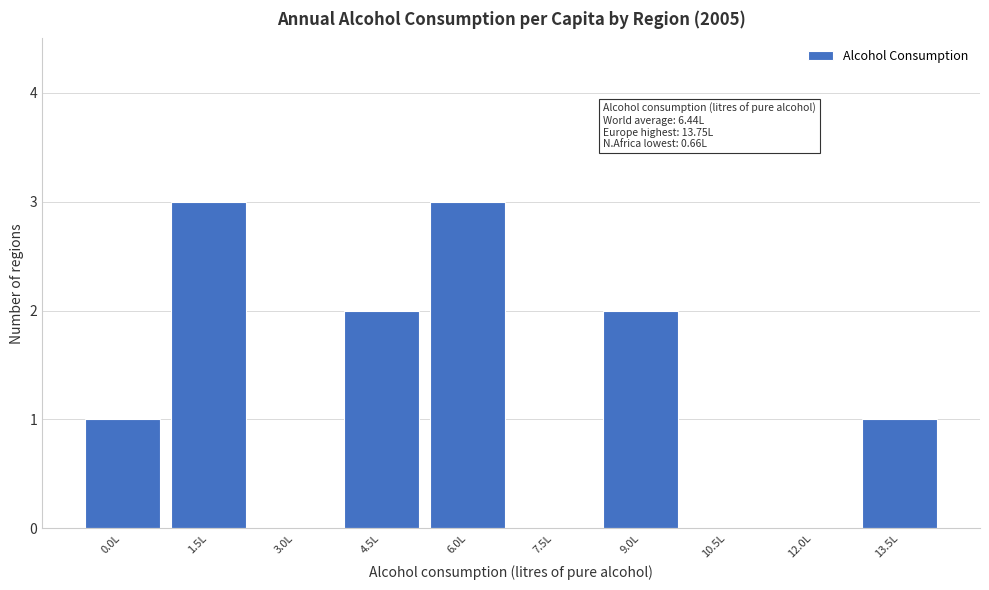

Reading left to right, transcribe all the data shown in this chart.

0.0L=1	1.5L=3	3.0L=0	4.5L=2	6.0L=3	7.5L=0	9.0L=2	10.5L=0	12.0L=0	13.5L=1